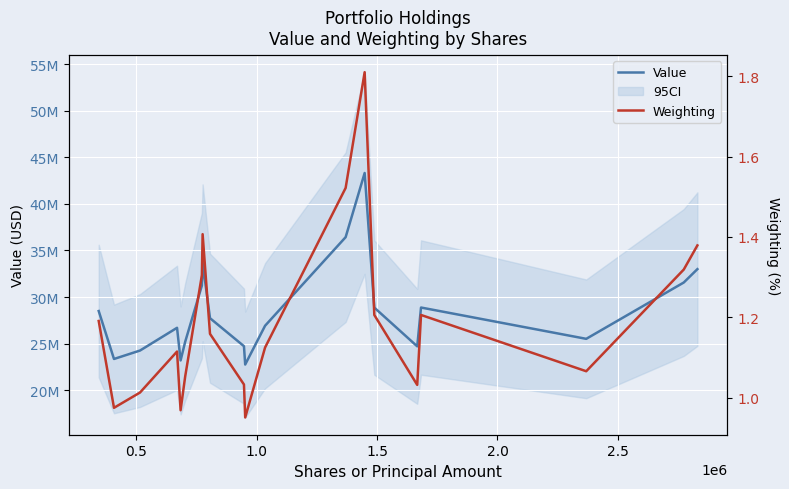

Reading left to right, extract all data points from this chart.

Value: 28494000.0	23345000.0	24250000.0	26693000.0	23189000.0	25192000.0	31238000.0	33680000.0	27728000.0	24720000.0	22749000.0	26914000.0	36431000.0	43325000.0	28864000.0	24701000.0	28872000.0	25508000.0	31560000.0	32996000.0
Weighting: 1.2	1.0	1.0	1.1	1.0	1.1	1.3	1.4	1.2	1.0	1.0	1.1	1.5	1.8	1.2	1.0	1.2	1.1	1.3	1.4